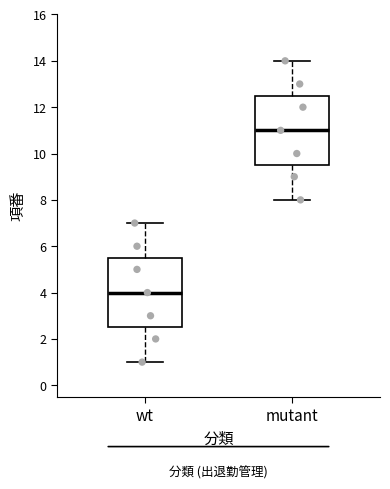

Reading left to right, read every box against the y-axis: the position of its median line, the range the box covers, and the ends of its whiskers. The values are not printed on the chart, so give them approximately, as read against the axis.

wt: median 4.0, box 2.6 to 5.6, whiskers 1.0 to 7.0
mutant: median 11.0, box 9.6 to 12.6, whiskers 8.0 to 14.0